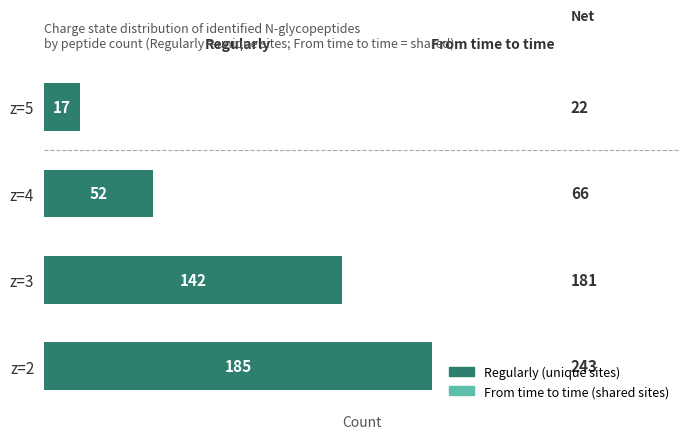

How many data points in From time to time are above 39?

1